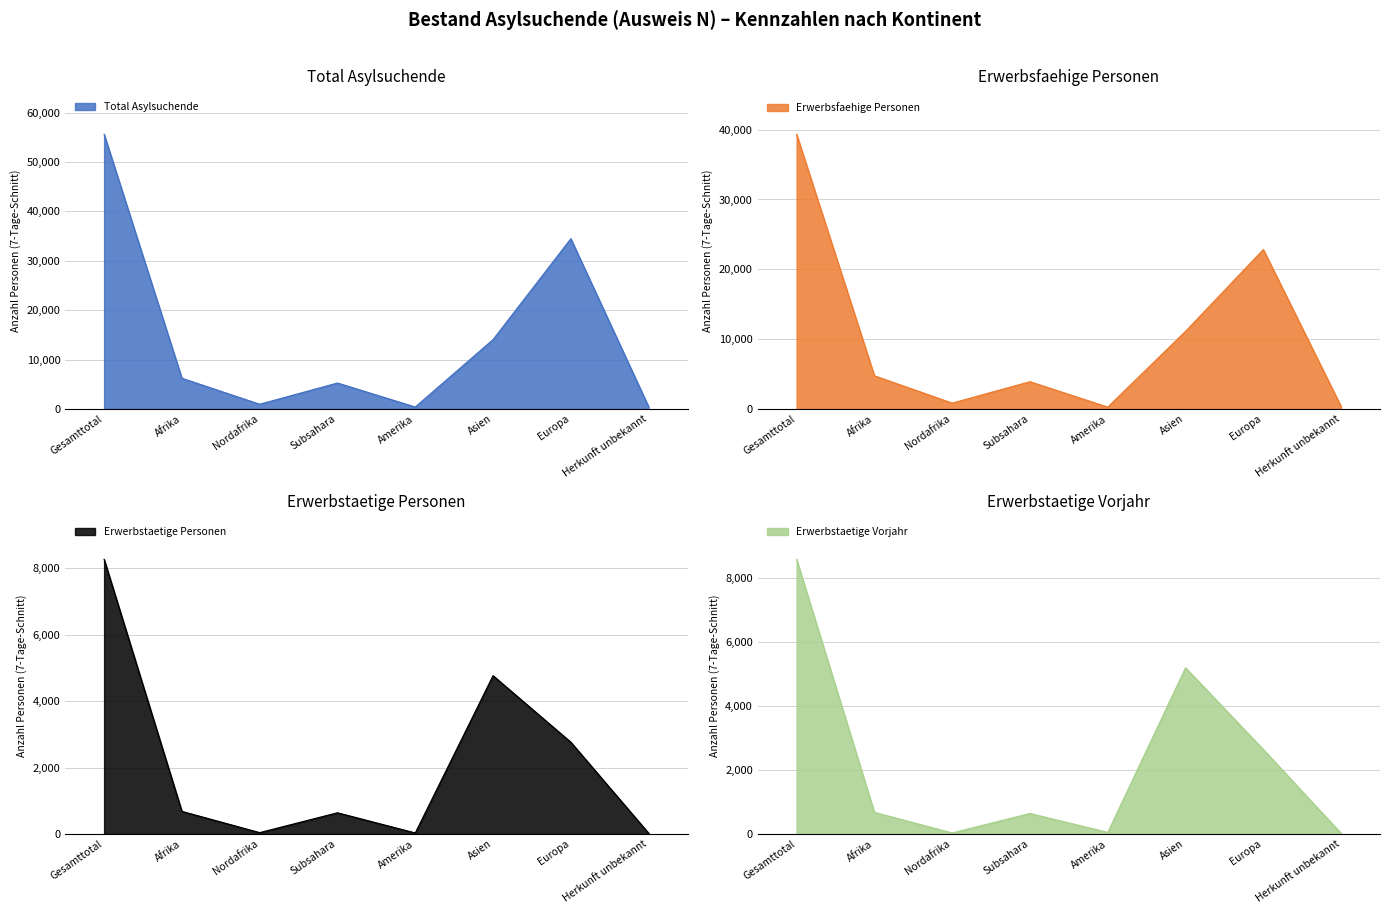

Which series changed the most between Nordafrika and Asien?

Total Asylsuchende